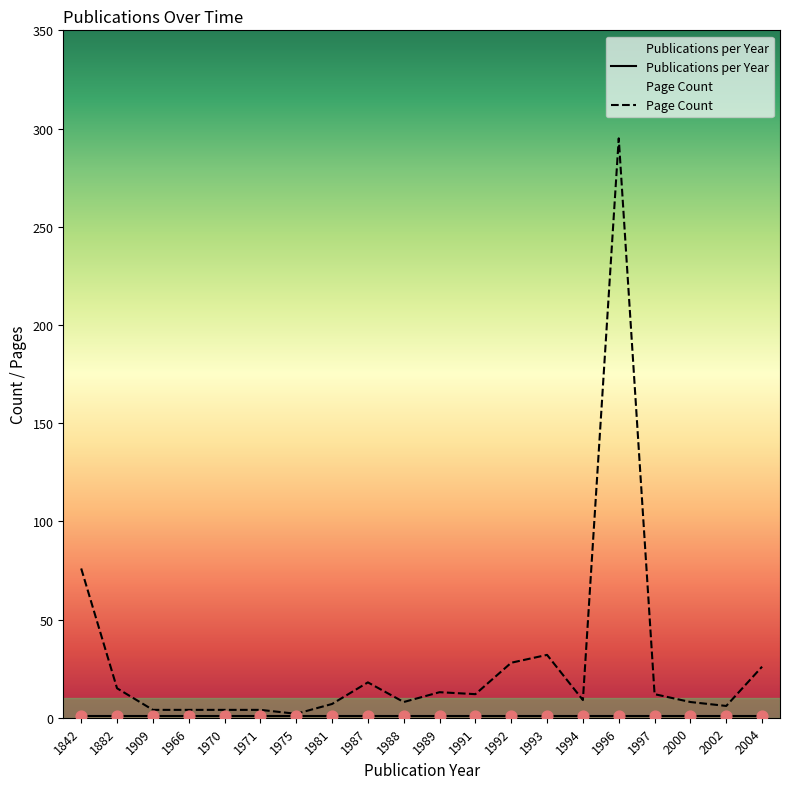

What is the ratio of the value at 2002 to the value at 1997?

0.5